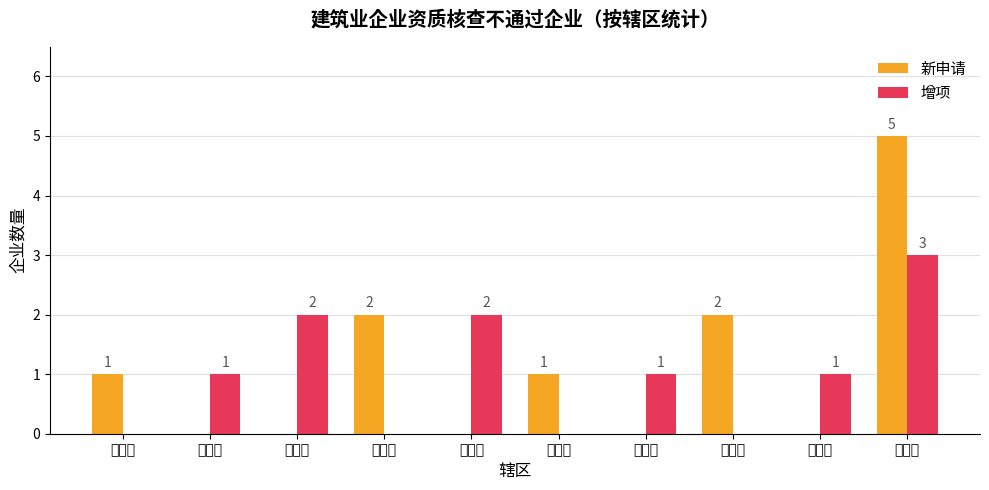

Is it true that 增项 equals -2 at 临沂市?

False